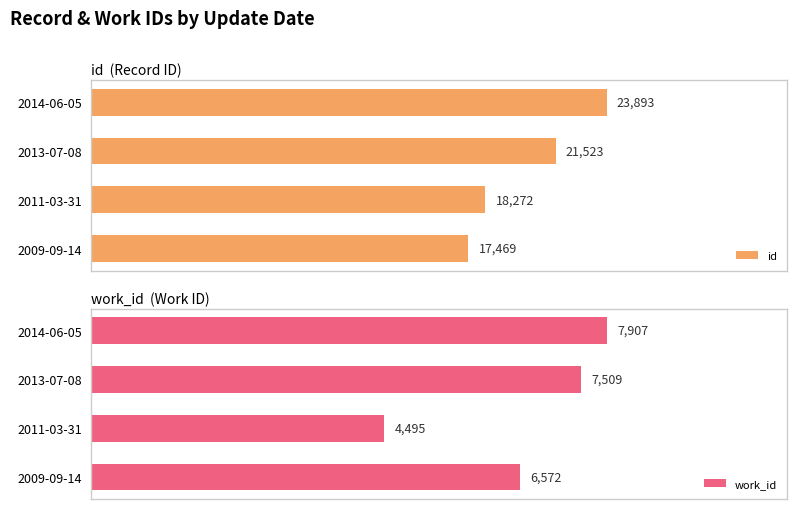

What is the value of the work_id bar at the 1st from the left?

6572